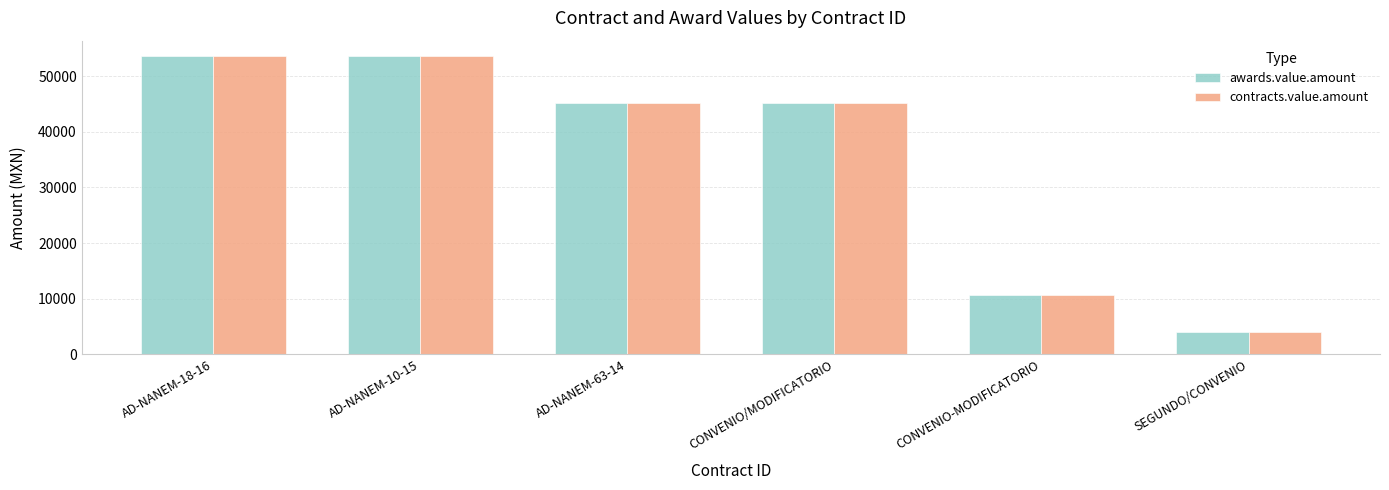

The value of awards.value.amount at CONVENIO-MODIFICATORIO is 10735.0. True or false?

True